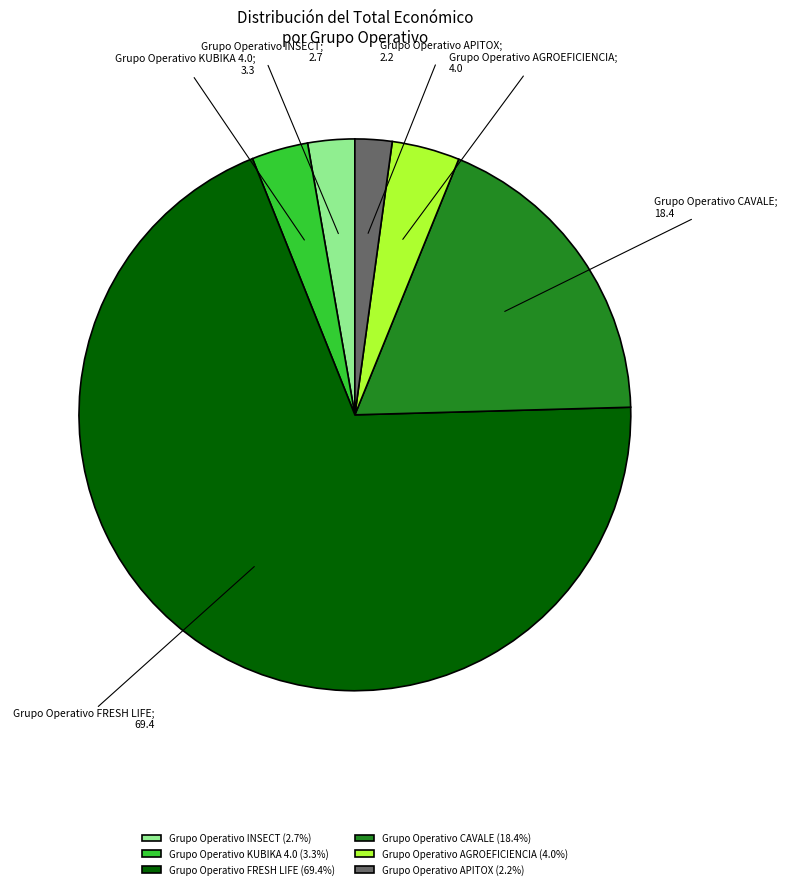

Do Grupo Operativo FRESH LIFE (69.4%) and Grupo Operativo APITOX (2.2%) together represent more than half of the pie?

Yes